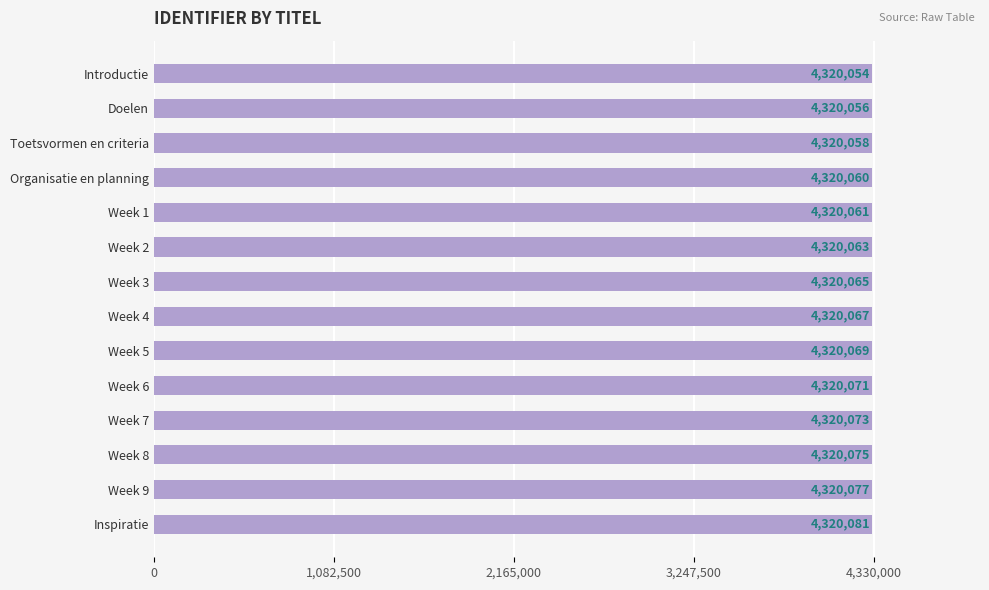

What is the average value?

4320066